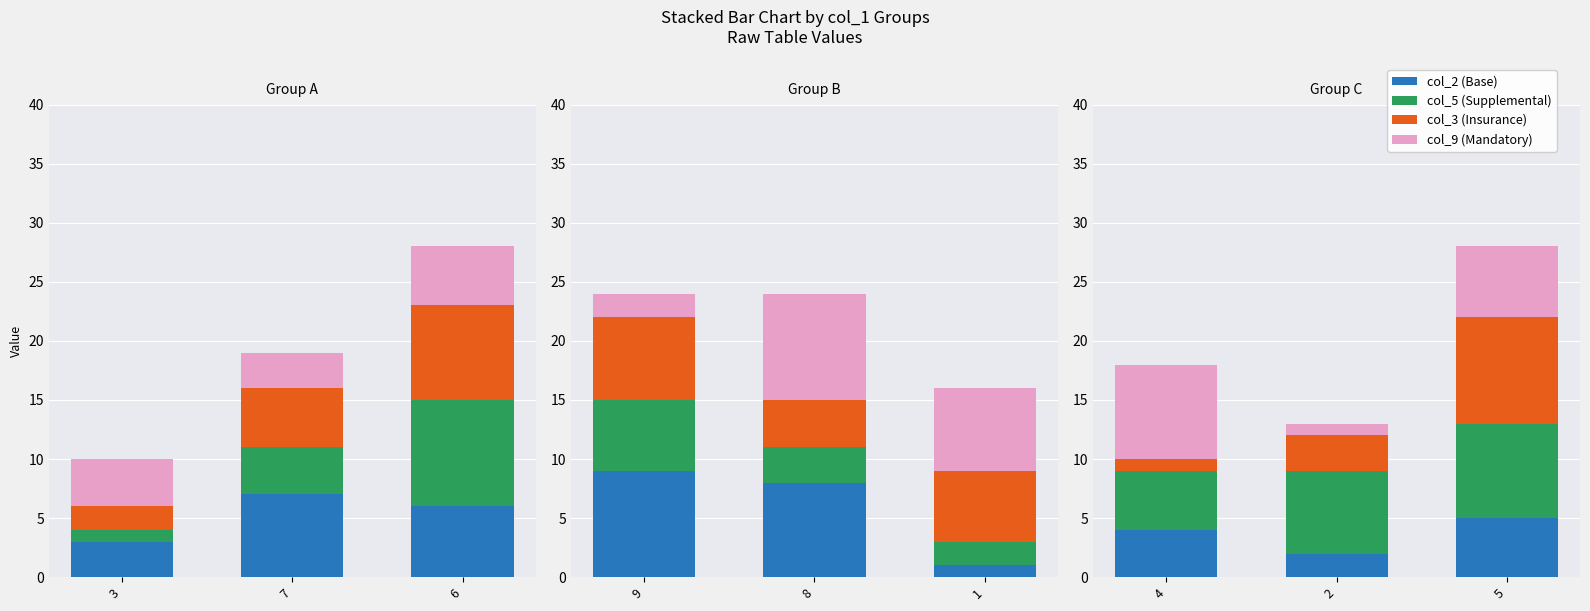

Which series has the largest range (max minus min)?

col_3 (Insurance)